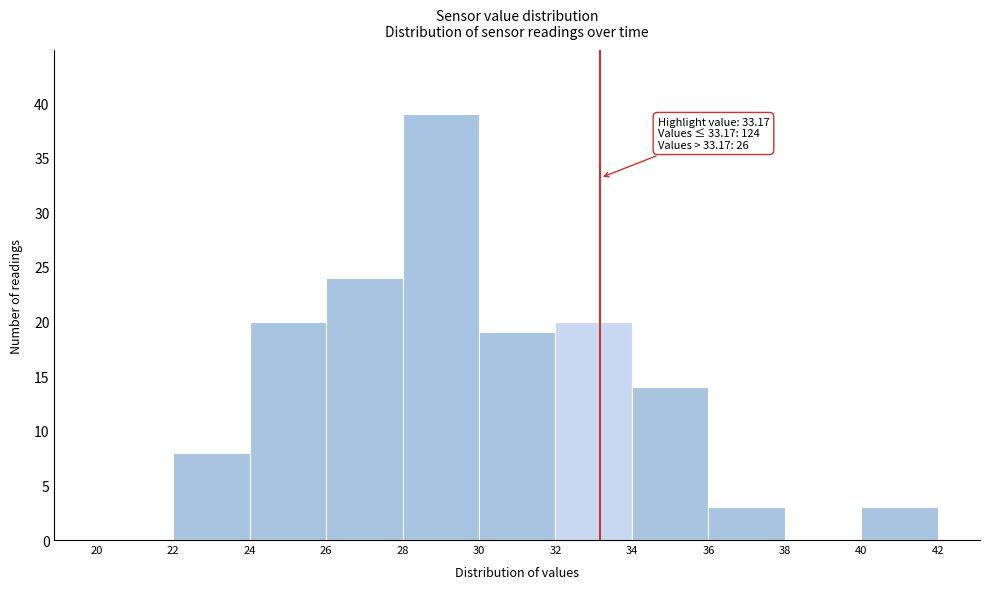

Over which range of the x-axis is the bar tallest?

28 to 30